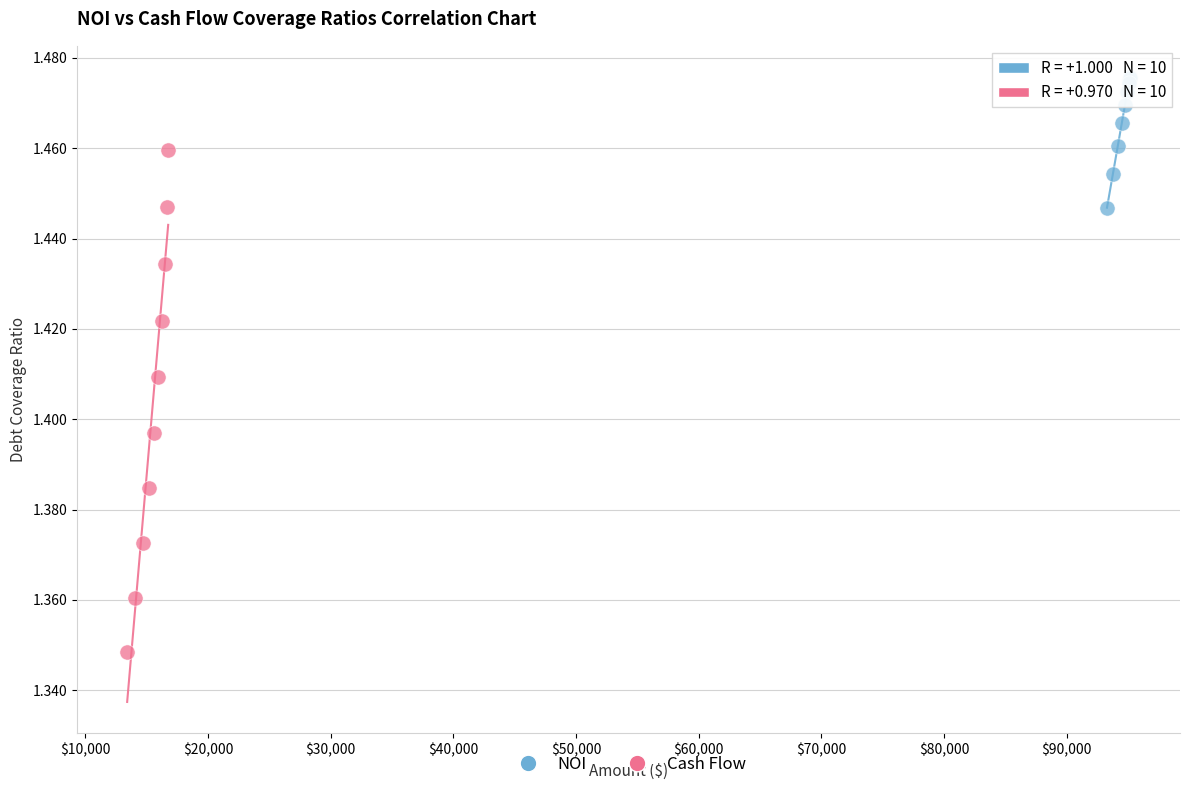

Which series has the largest Y range (max minus min)?

Cash Flow